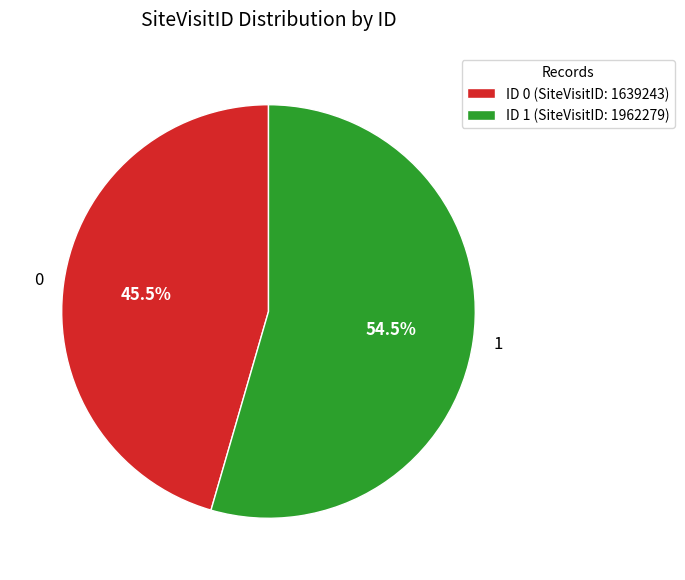

Does any single category account for the majority?

Yes